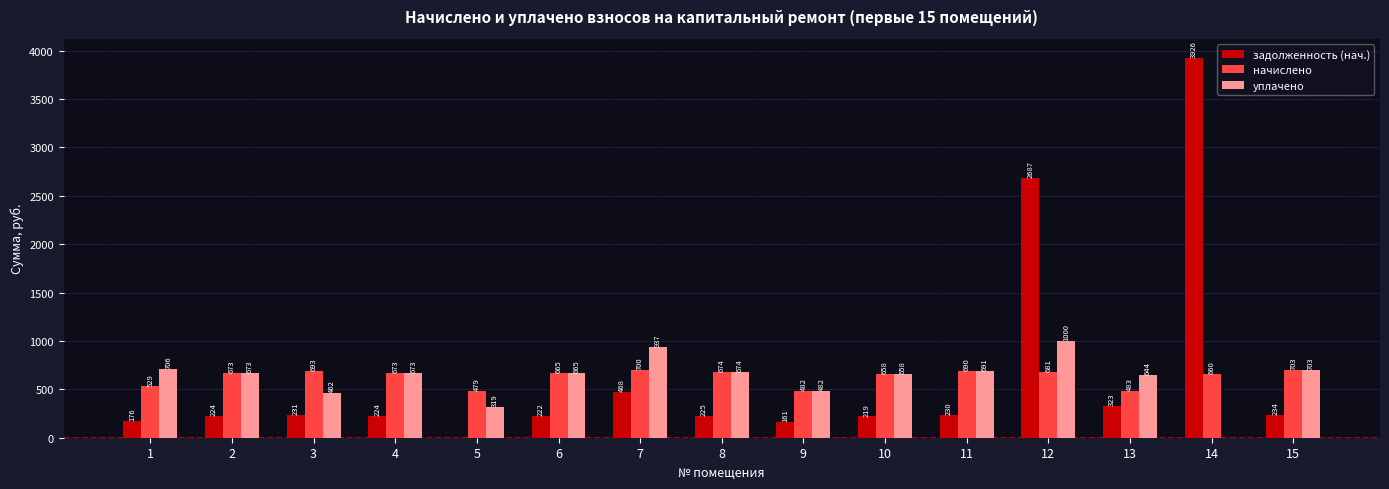

How many groups of bars are there?

15